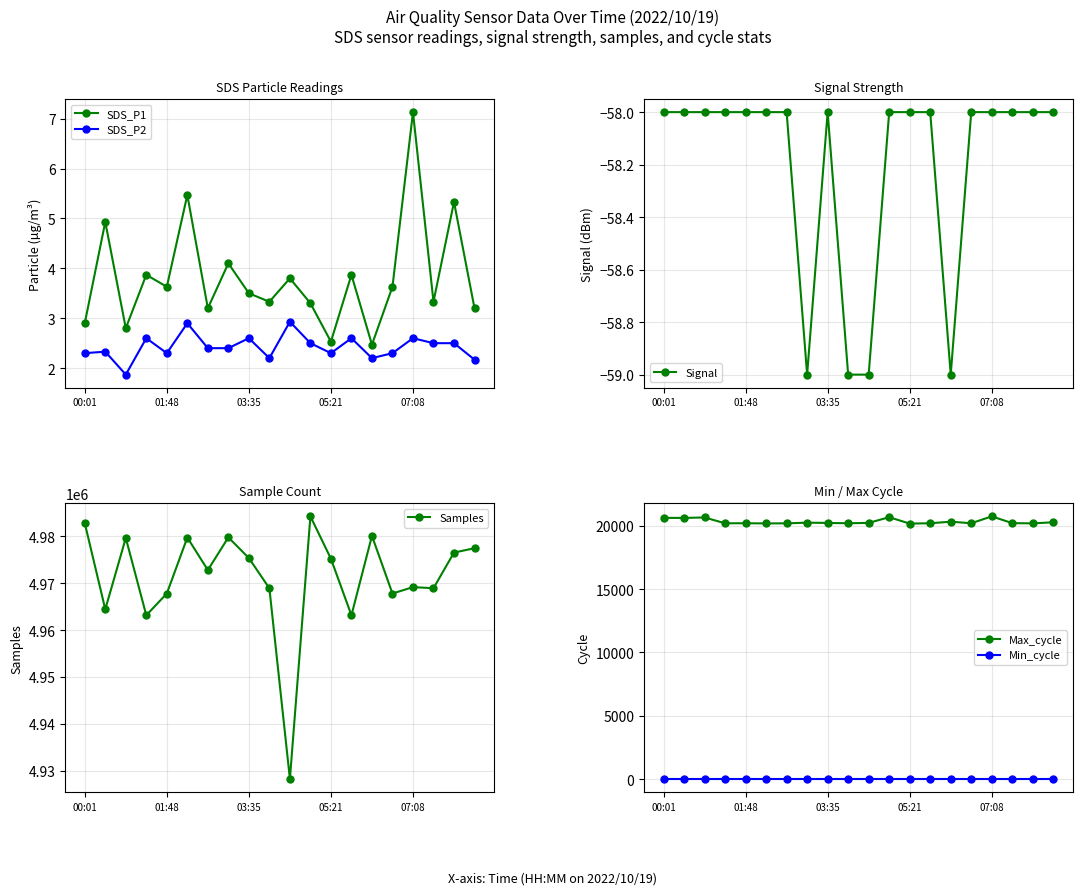

What is the value of the Min_cycle point at the 15th from the left?

28.0